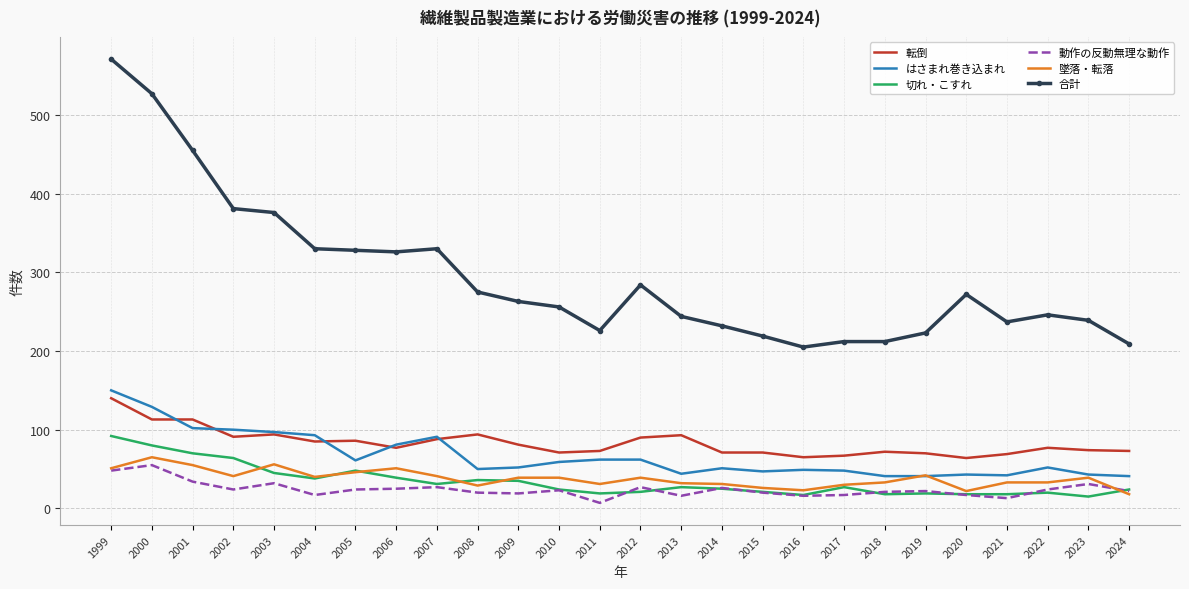

List the series in order of their peak value, lowest first.

動作の反動無理な動作, 墜落・転落, 切れ・こすれ, 転倒, はさまれ巻き込まれ, 合計